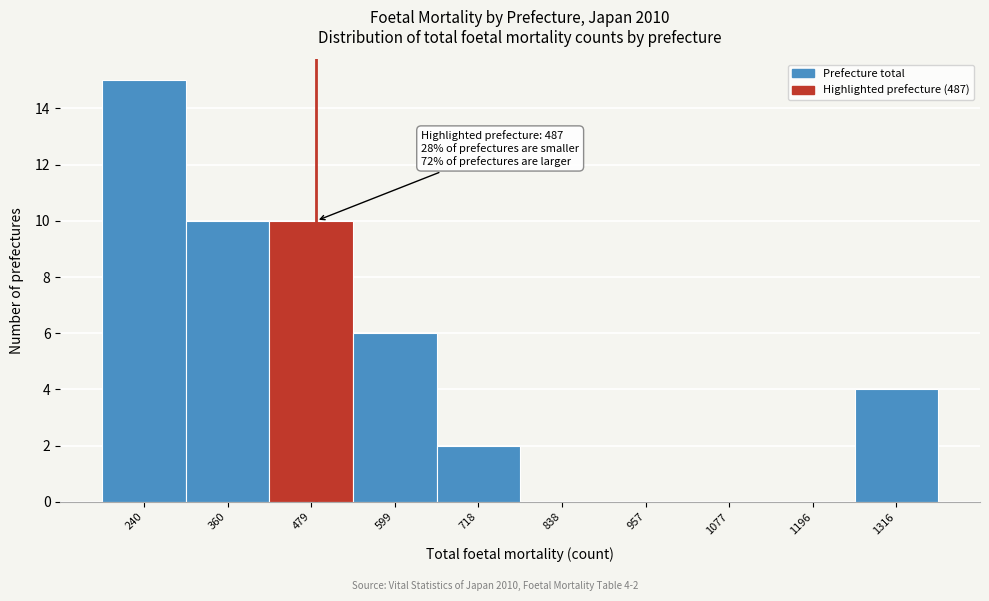

Over which range of the x-axis is the bar tallest?

180 to 300